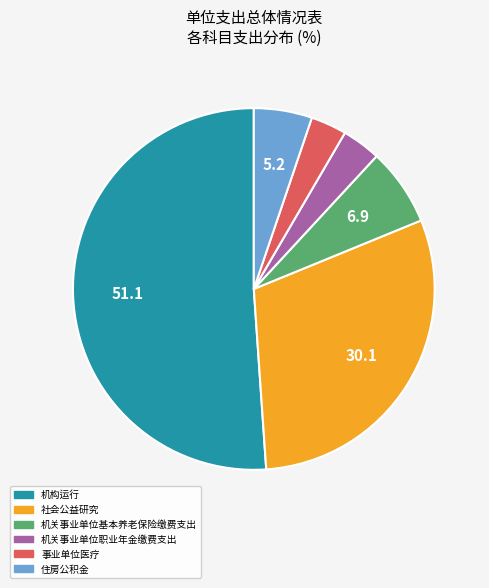

Is it true that 事业单位医疗 is 3% of the pie?

True